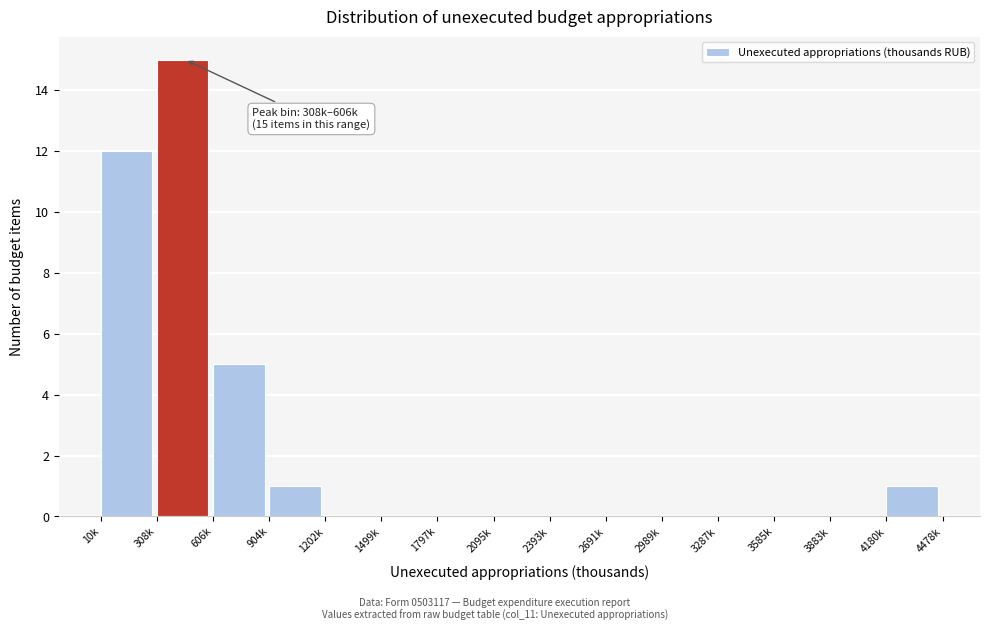

Reading right to left, transcribe all the data shown in this chart.

4180k=1	3883k=0	3585k=0	3287k=0	2989k=0	2691k=0	2393k=0	2095k=0	1797k=0	1499k=0	1202k=0	904k=1	606k=5	308k=15	10k=12